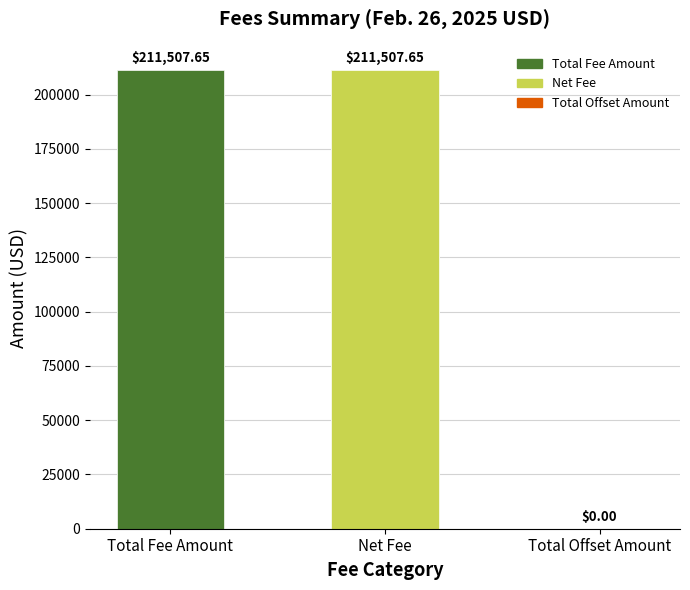

What is the approximate value at Total Fee Amount?

211507.6